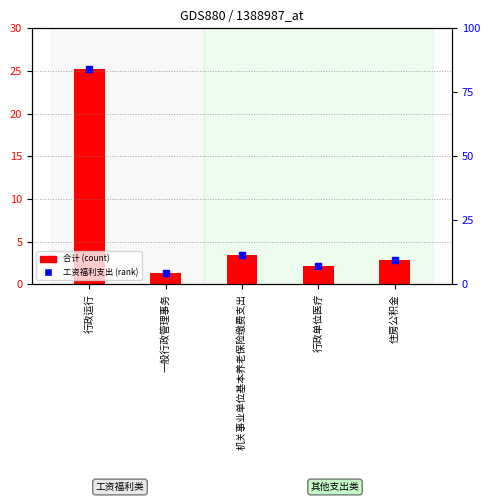

At which label does the data first exceed 2?

行政运行